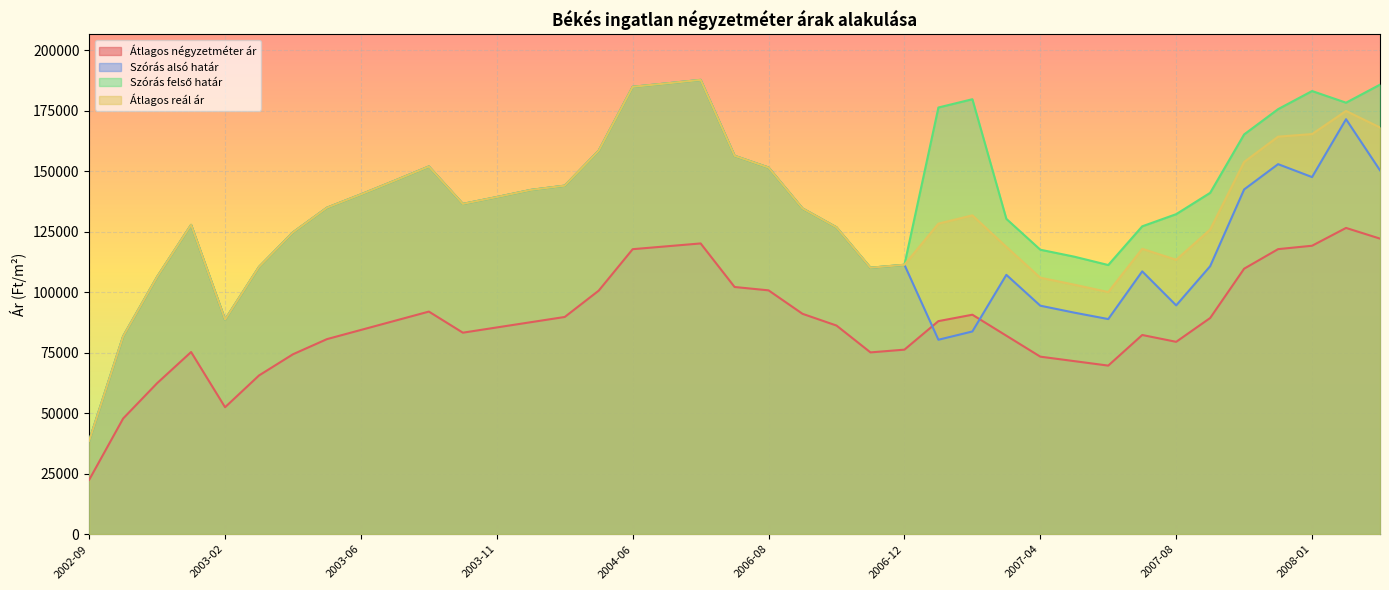

What position from the left is 2006-09?

22